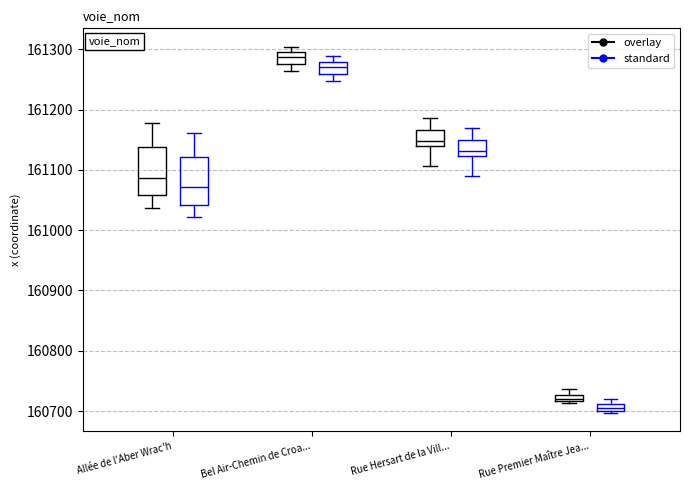

Where is the upper edge of the box for Rue Premier Maître Jea... (standard) on the y-axis? The values are not printed on the chart, so give them approximately, as read against the axis.

160710